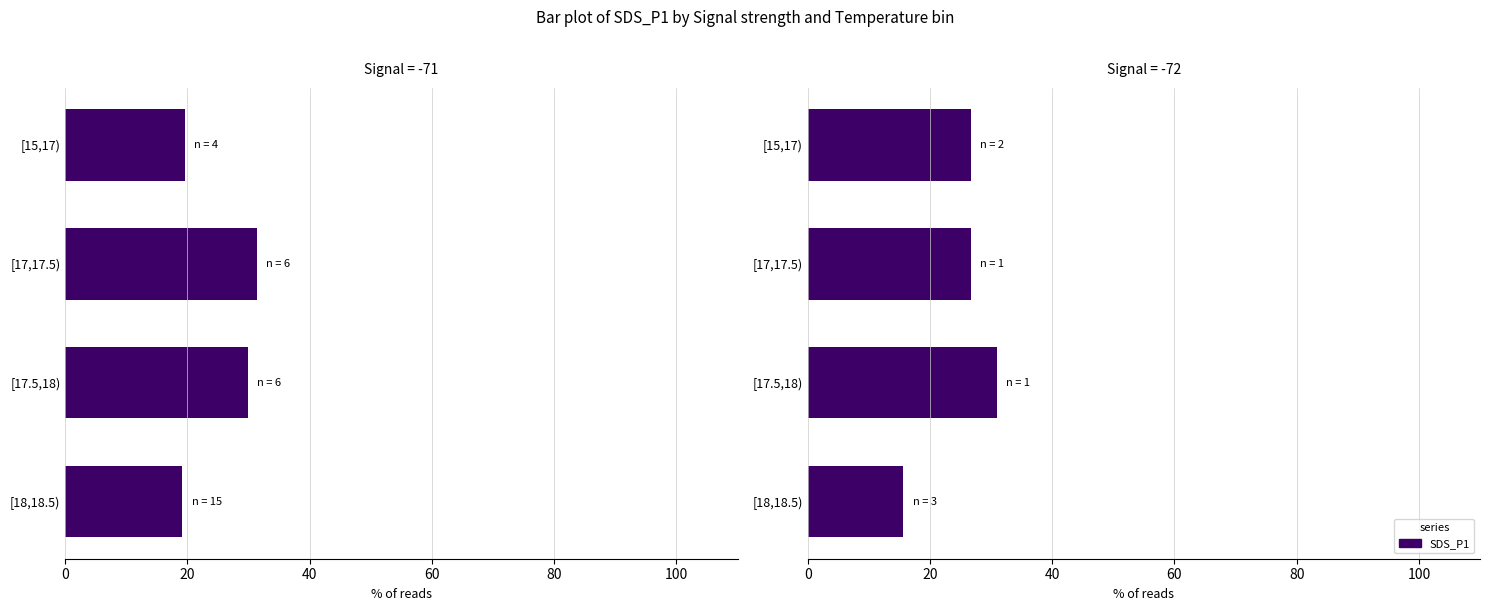

At 60, list the series in order from largest to smallest.

Signal -72, Signal -71